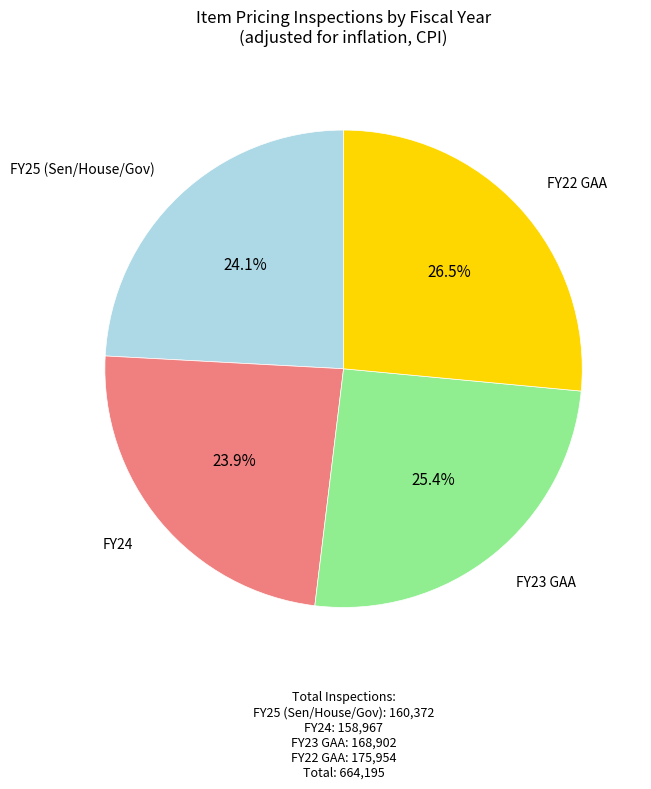

How many slices are in this pie chart?

4